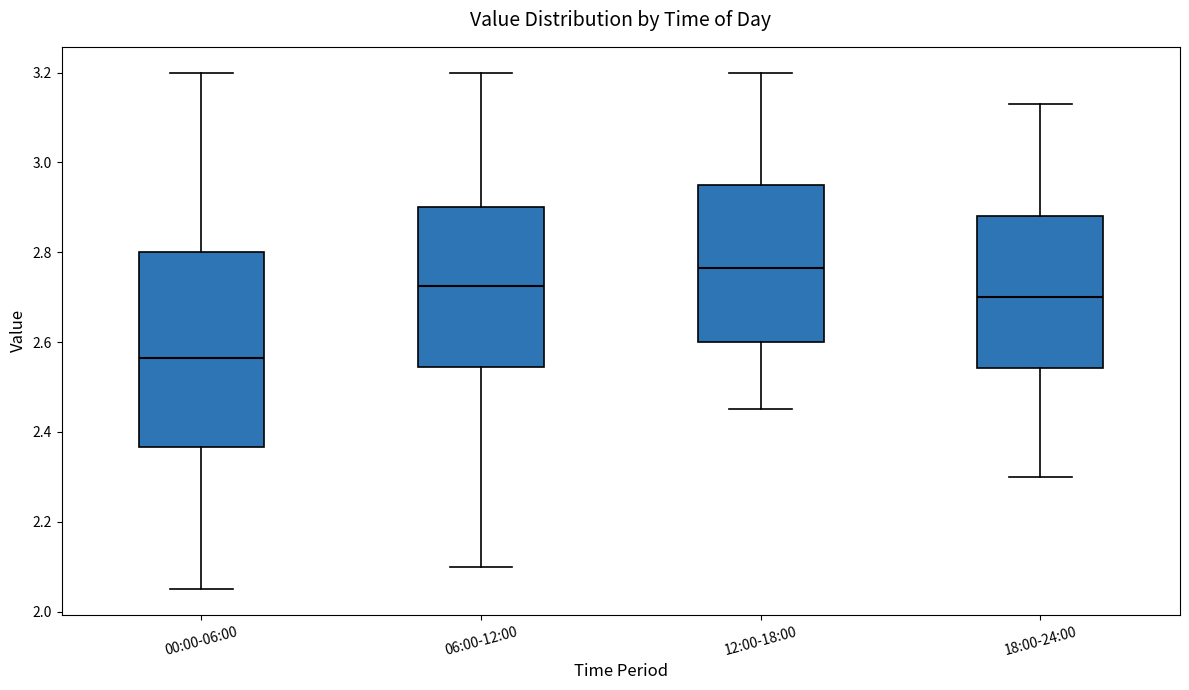

Reading left to right, read every box against the y-axis: the position of its median line, the range the box covers, and the ends of its whiskers. The values are not printed on the chart, so give them approximately, as read against the axis.

00:00-06:00: median 2.56, box 2.36 to 2.80, whiskers 2.06 to 3.20
06:00-12:00: median 2.72, box 2.54 to 2.90, whiskers 2.10 to 3.20
12:00-18:00: median 2.76, box 2.60 to 2.96, whiskers 2.46 to 3.20
18:00-24:00: median 2.70, box 2.54 to 2.88, whiskers 2.30 to 3.14